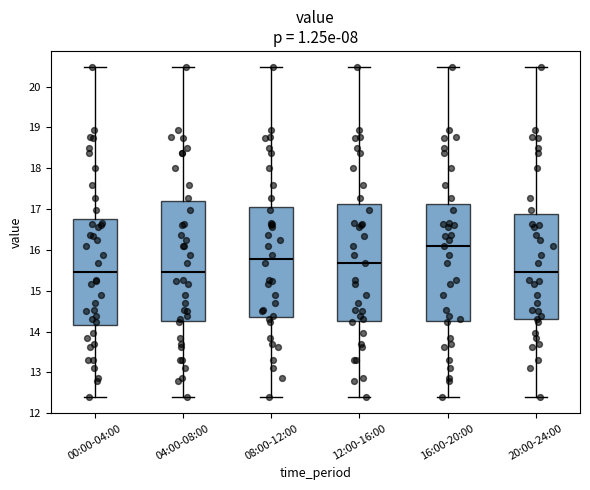

Which box has the highest median line?

16:00-20:00